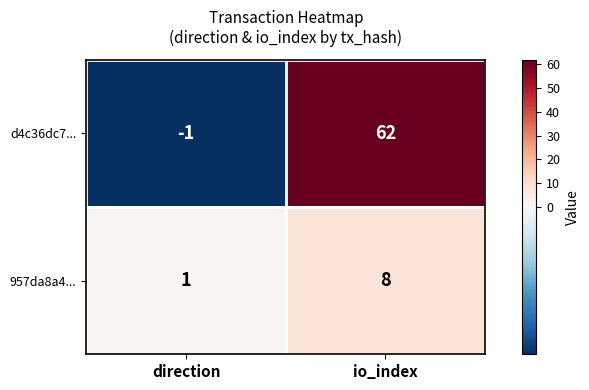

What is the minimum value shown in the chart?

-1